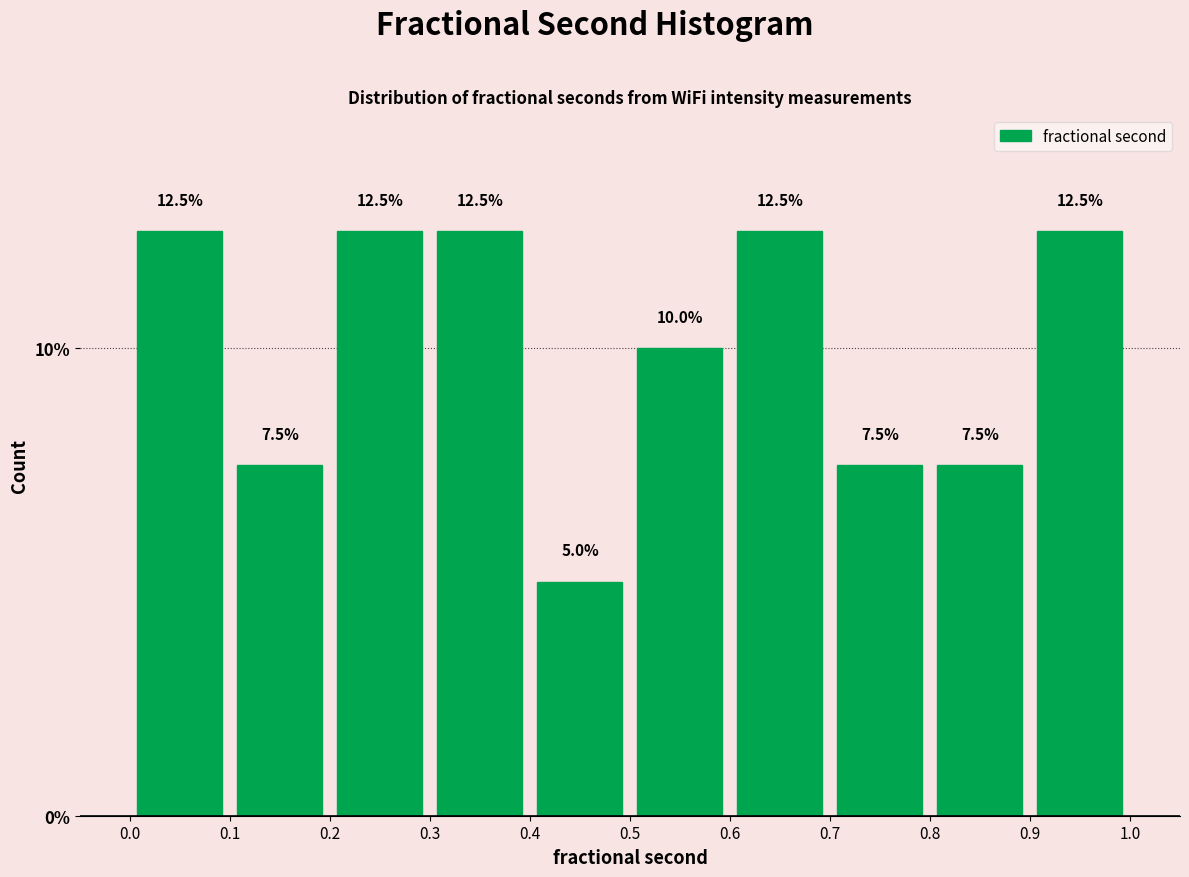

Reading left to right, transcribe this chart: for each bar, give the range it covers on the x-axis and its height.

0.0 to 0.1: 12.5
0.1 to 0.2: 7.5
0.2 to 0.3: 12.5
0.3 to 0.4: 12.5
0.4 to 0.5: 5.0
0.5 to 0.6: 10.0
0.6 to 0.7: 12.5
0.7 to 0.8: 7.5
0.8 to 0.9: 7.5
0.9 to 1.0: 12.5